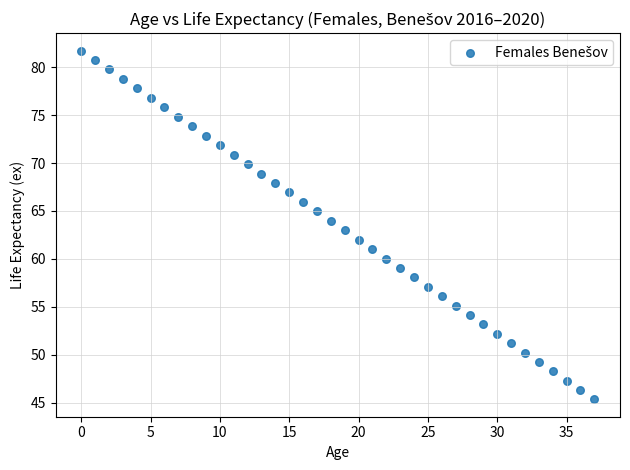

What is the range of Y values (max minus min)?

36.3